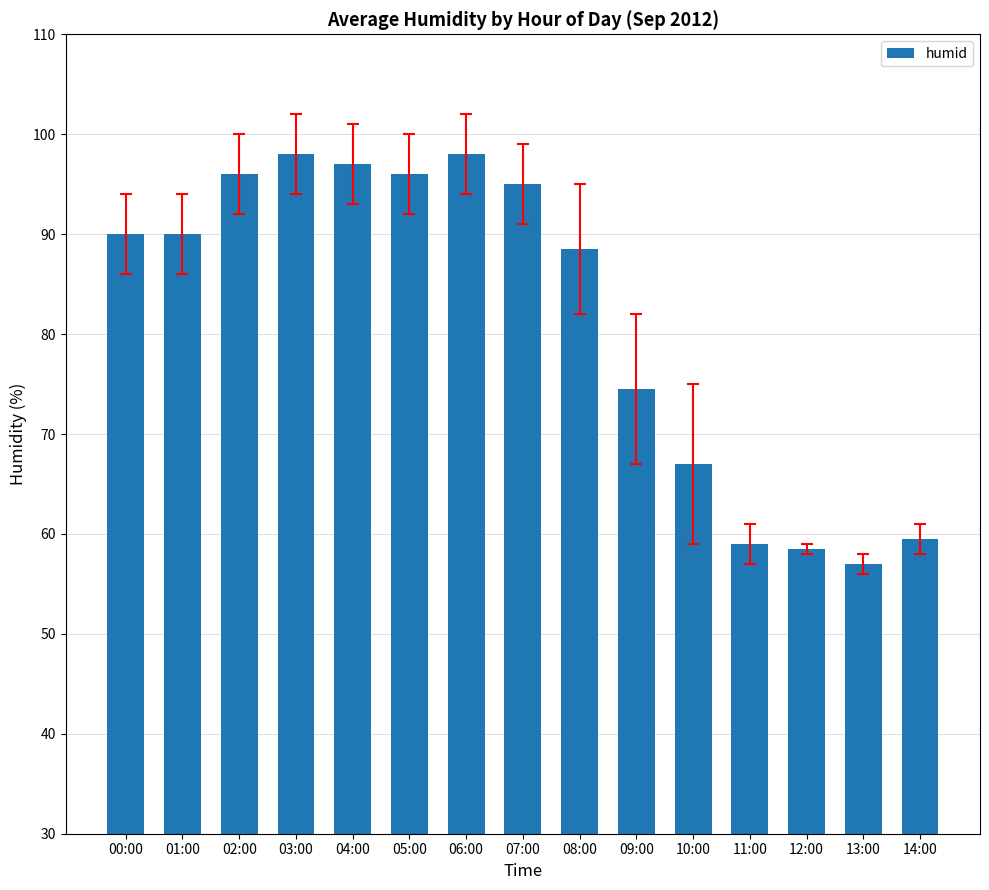

What is the greatest value displayed?

98.0